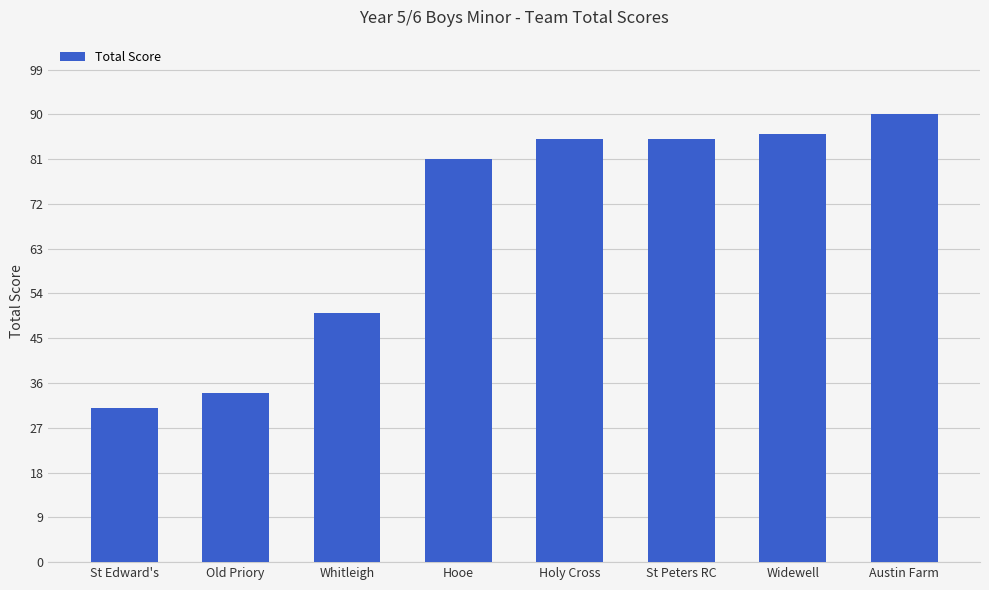

What is the value of the 5th bar from the left?

85